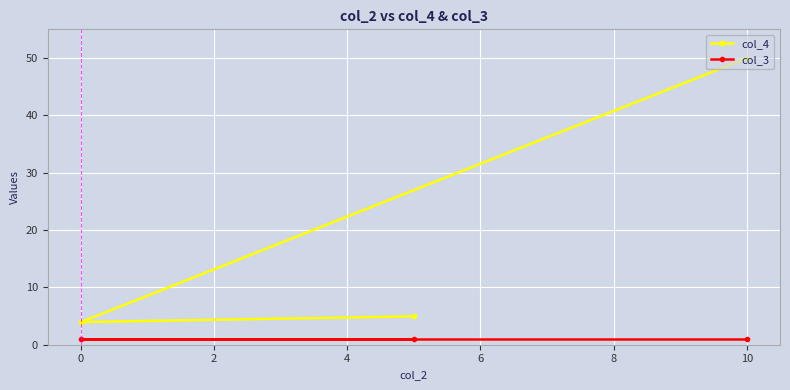

What is the minimum value shown in the chart?

1.0